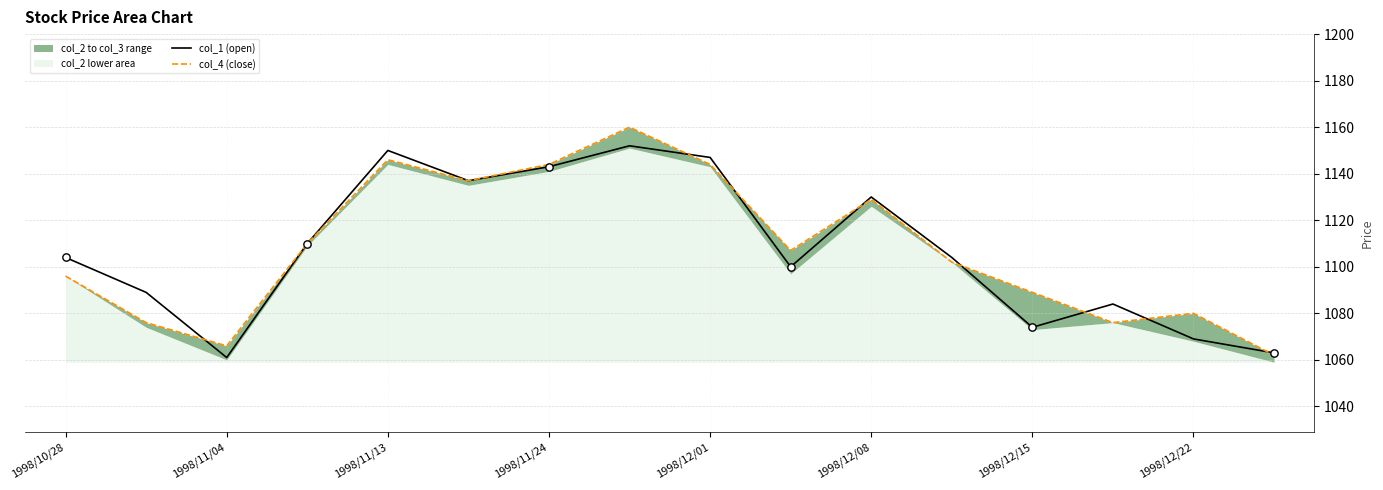

At how many categories does at least one series exceed 1129?

6